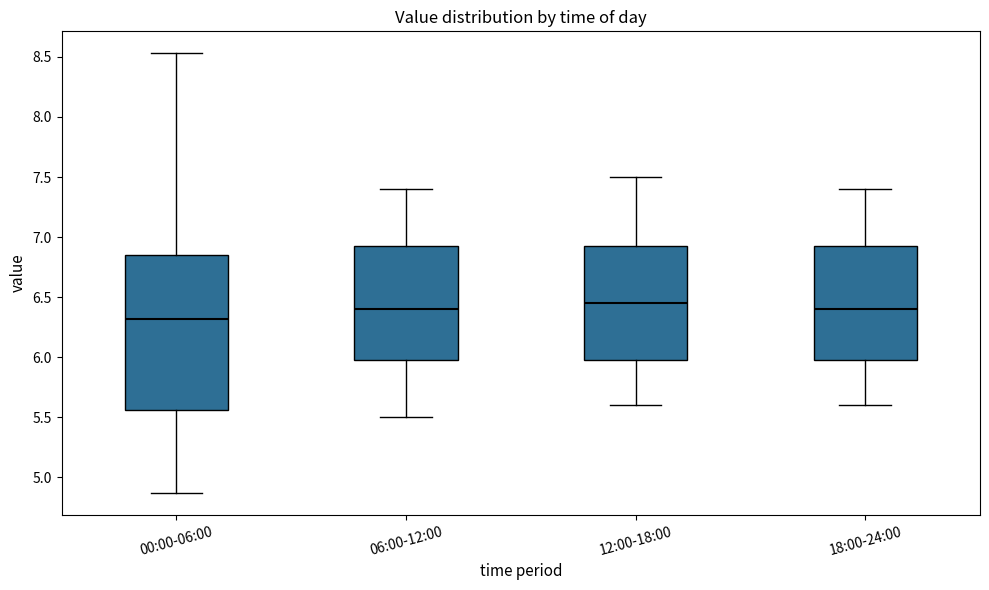

Which box's median line is the lowest?

00:00-06:00